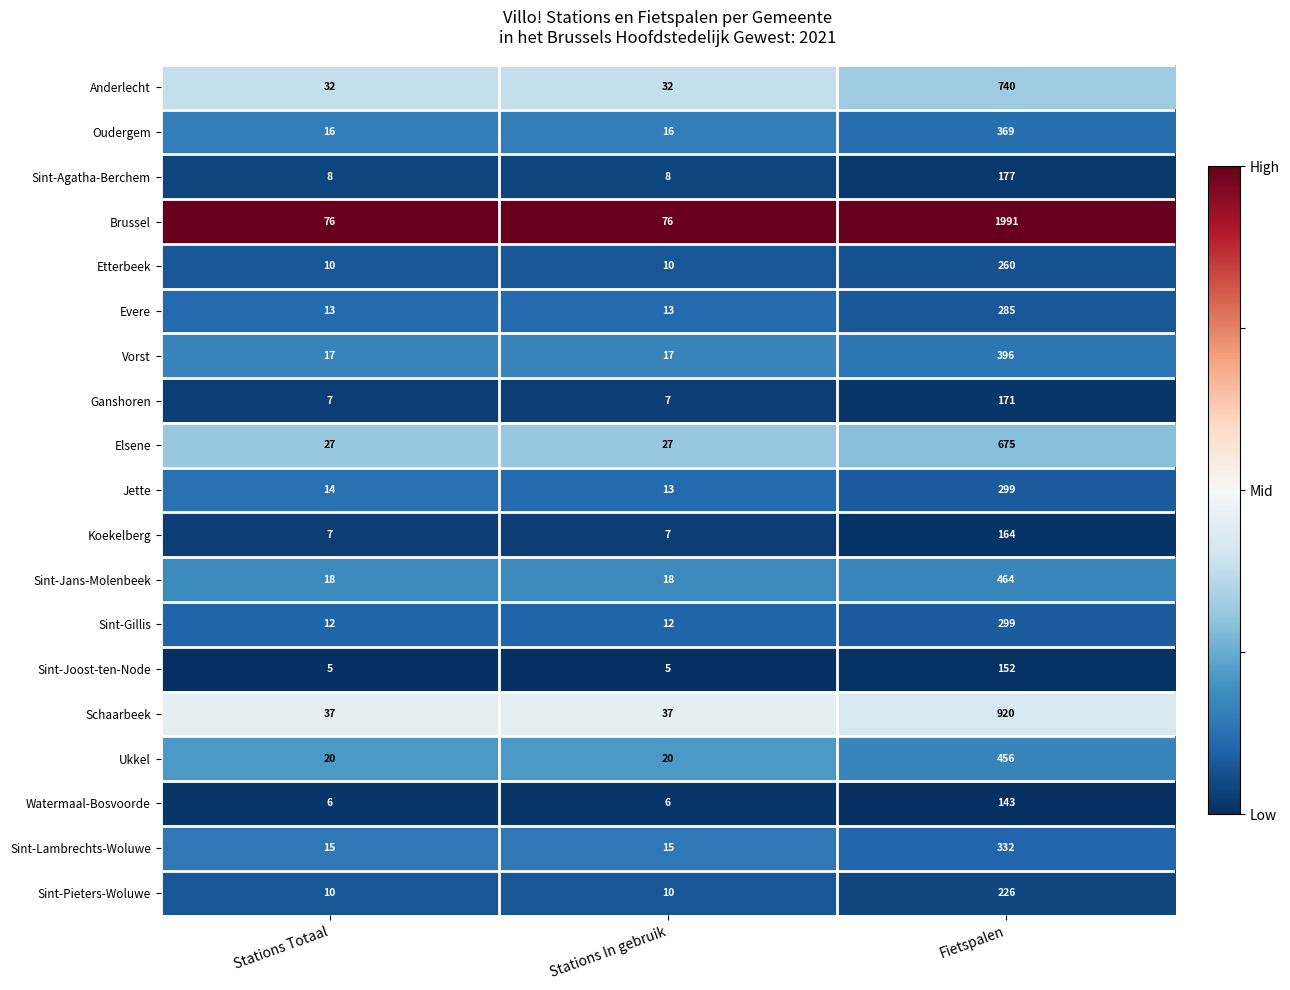

Which series has the widest spread of values?

Brussel